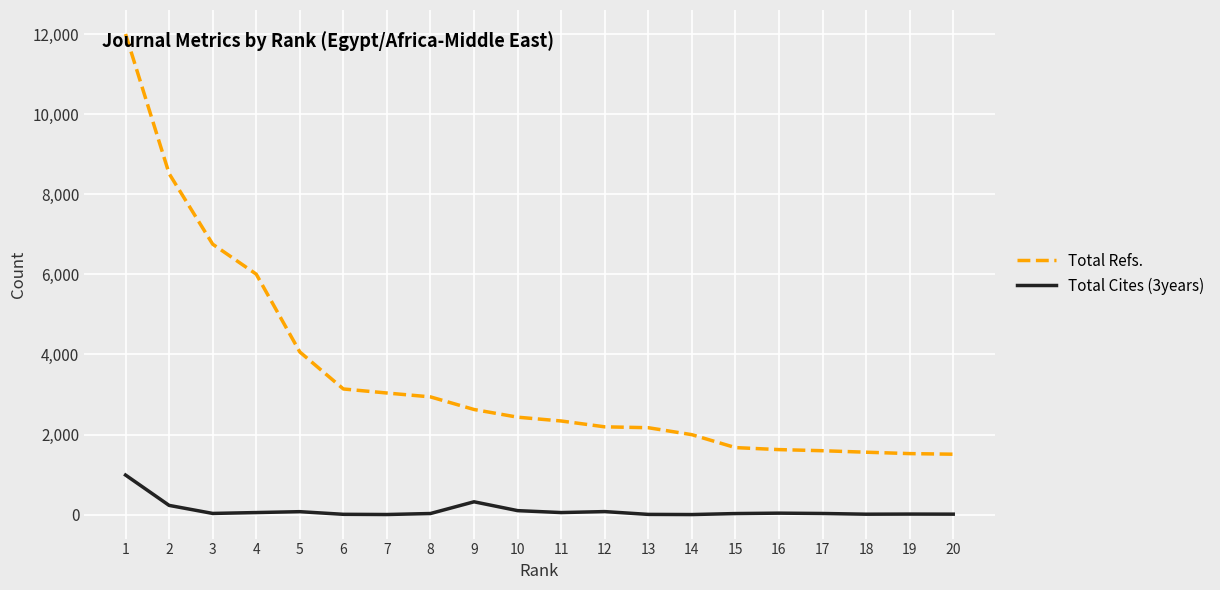

Which series has the largest total across all categories?

Total Refs.